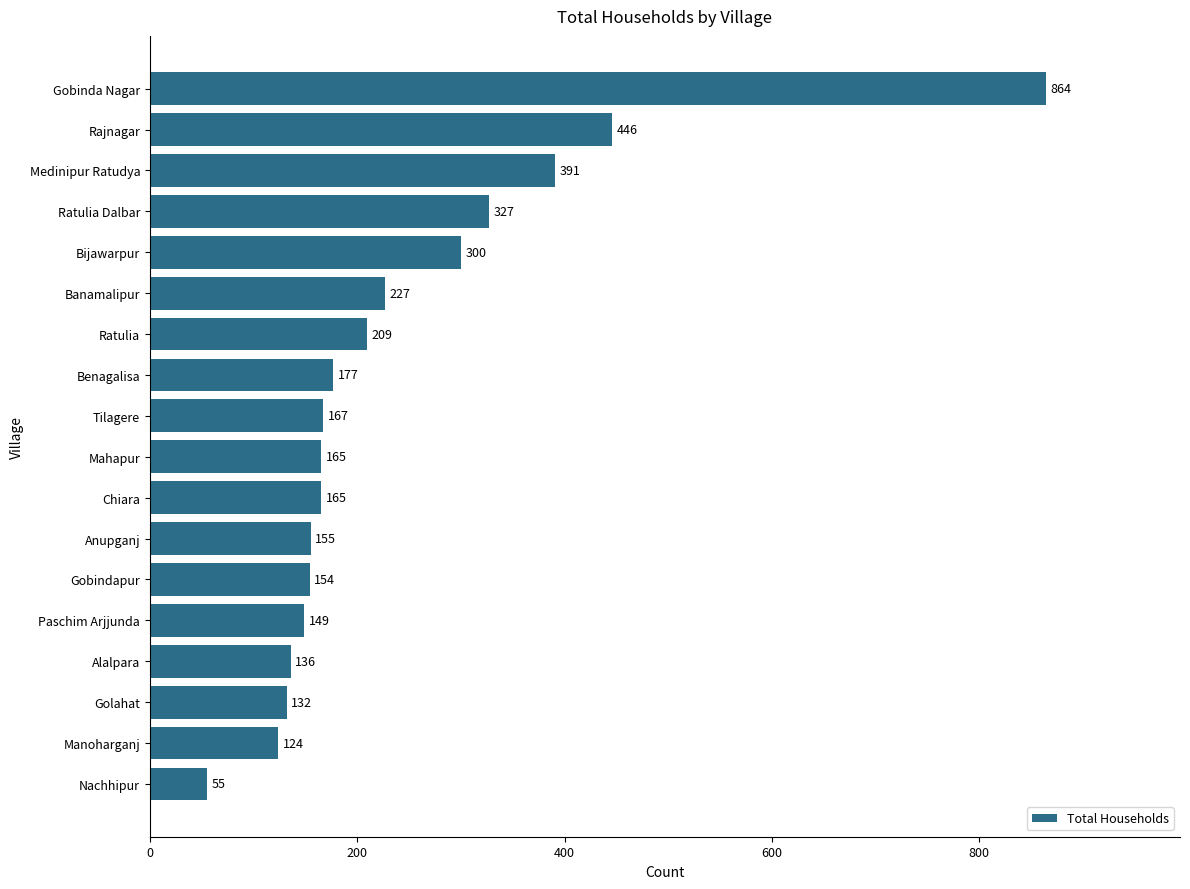

What is the change in value from Banamalipur to Manoharganj?

-103